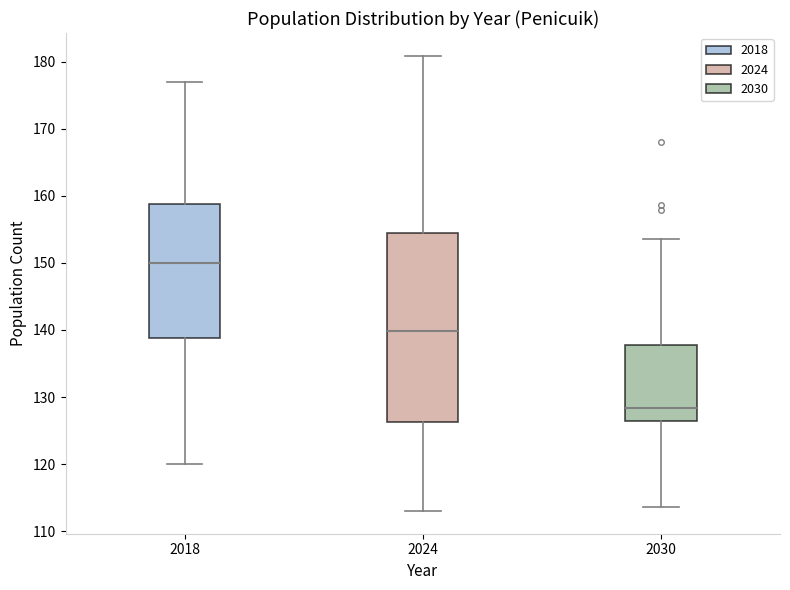

Where does the upper whisker of the box at x = 2030 end on the y-axis? The values are not printed on the chart, so give them approximately, as read against the axis.

154